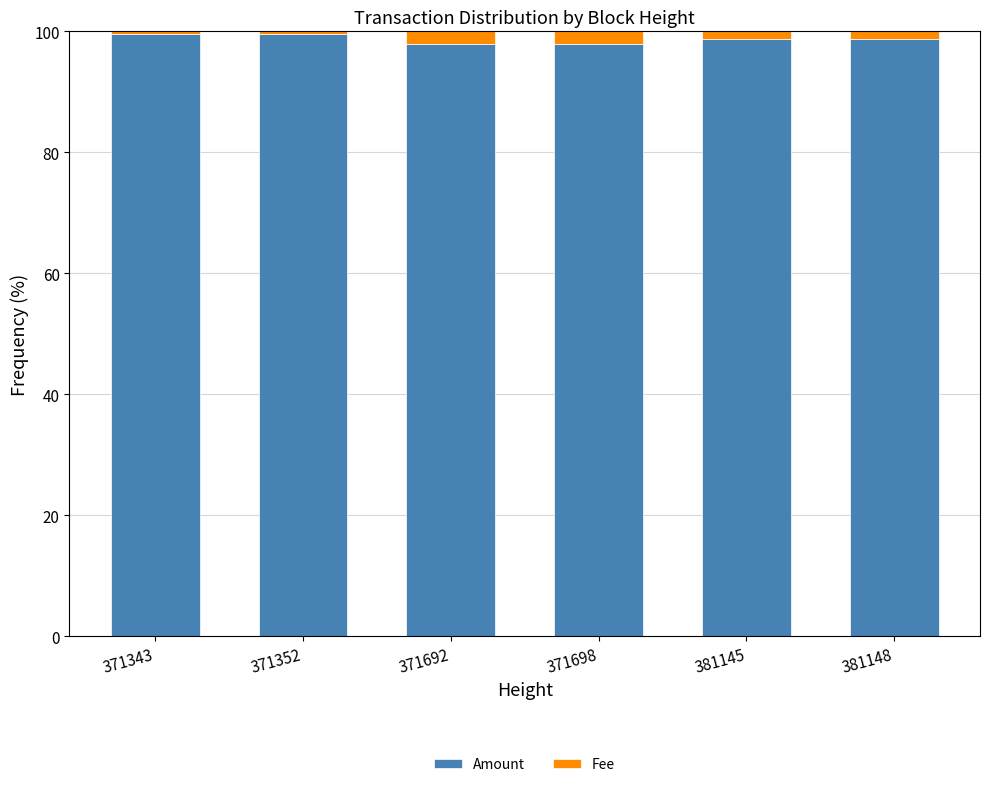

What is the maximum value for Amount?

99.6